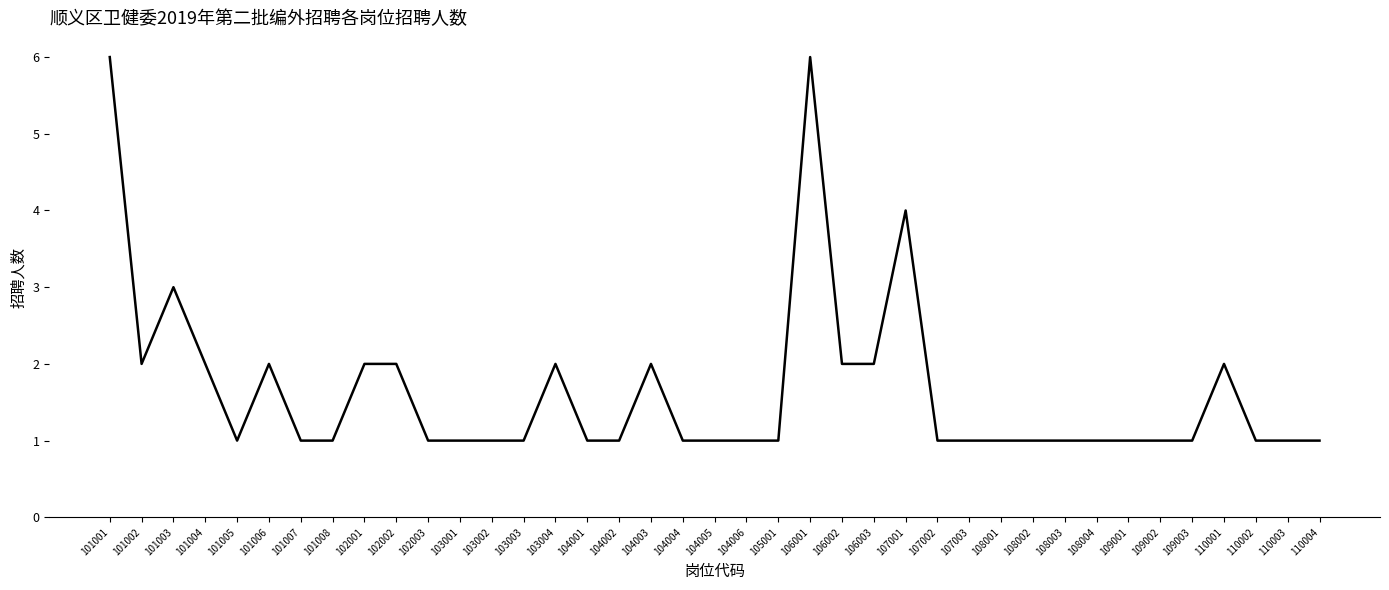

Reading left to right, extract all data points from this chart.

6	2	3	2	1	2	1	1	2	2	1	1	1	1	2	1	1	2	1	1	1	1	6	2	2	4	1	1	1	1	1	1	1	1	1	2	1	1	1